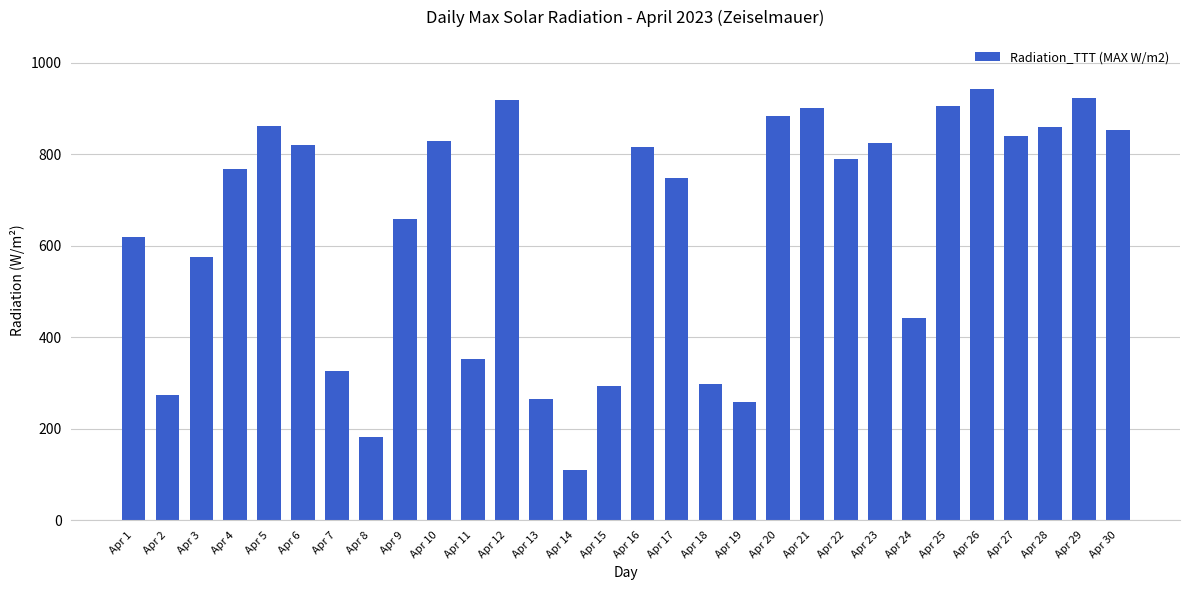

What is the maximum value shown in the chart?

942.5